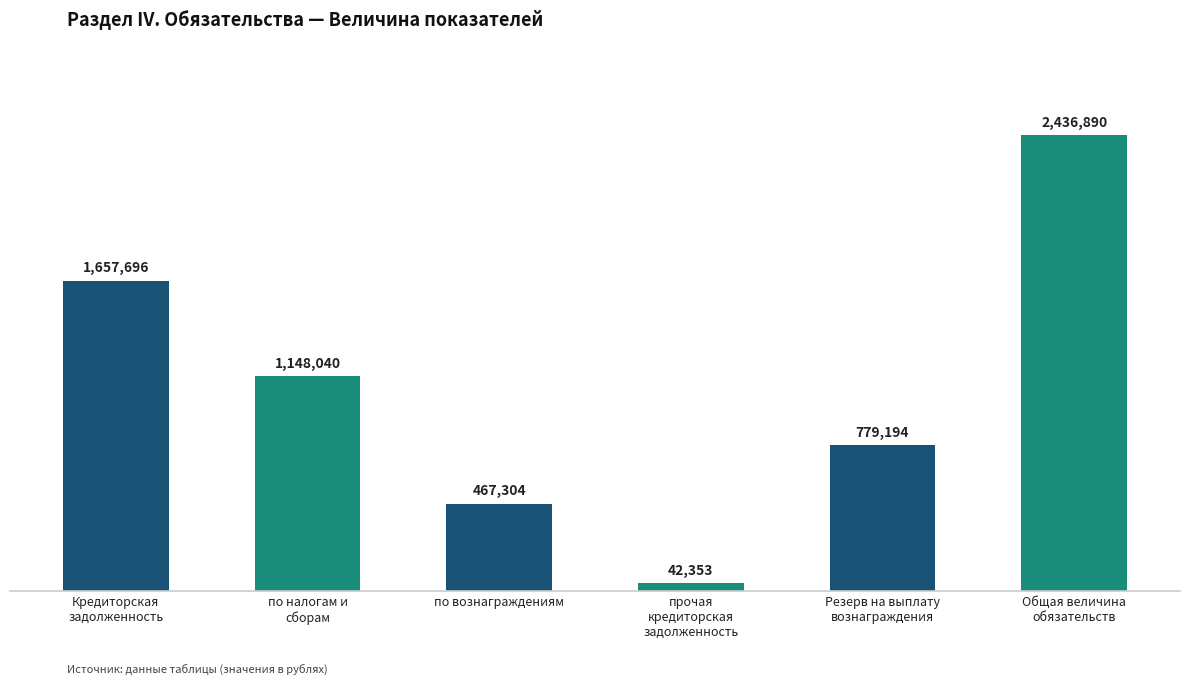

List the labels in order of value, largest first.

Общая величина
обязательств, Кредиторская
задолженность, по налогам и
сборам, Резерв на выплату
вознаграждения, по вознаграждениям, прочая
кредиторская
задолженность